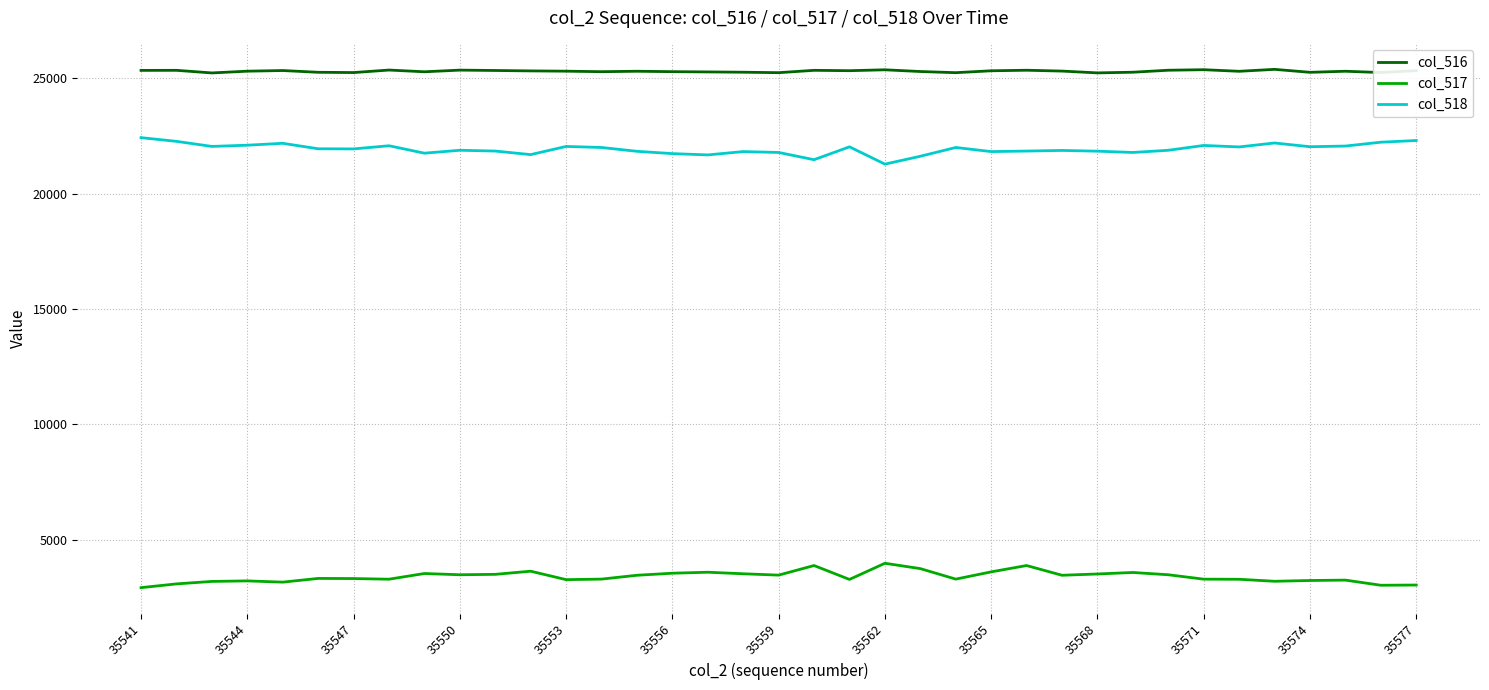

What is the lowest value of the col_516 series?

25239